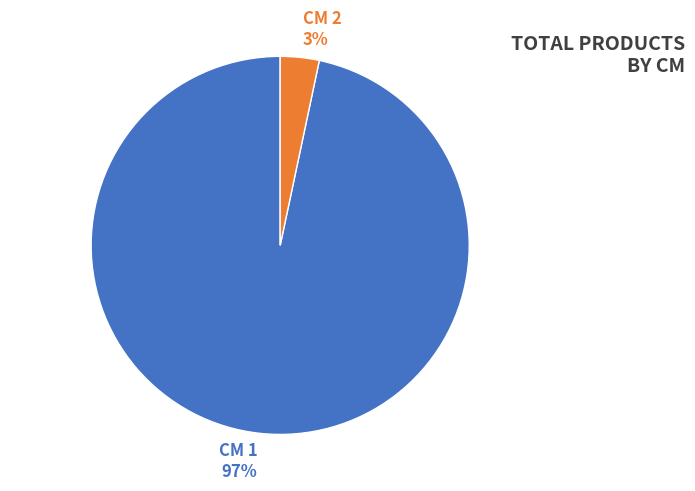

To the nearest percent, what percentage of the pie is CM 1 97%?

97%